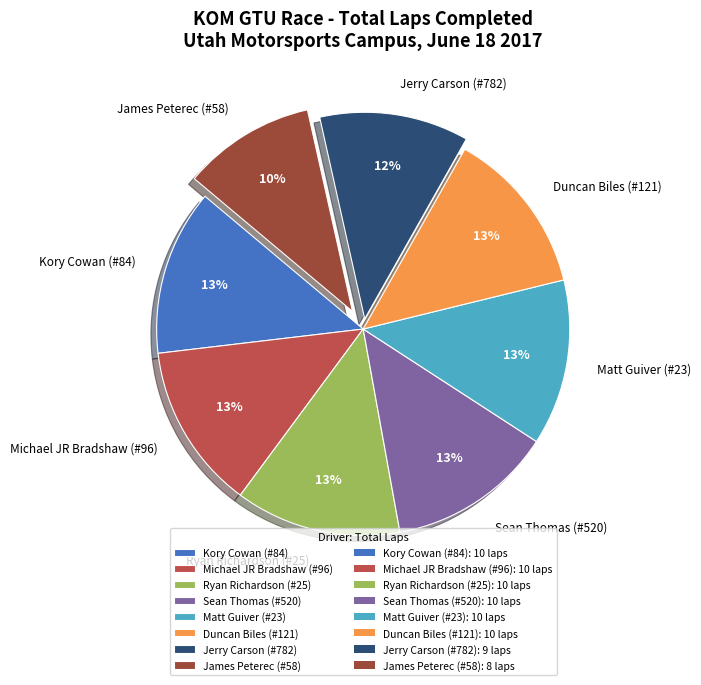

The Duncan Biles (#121) slice represents 1% of the pie. True or false?

False